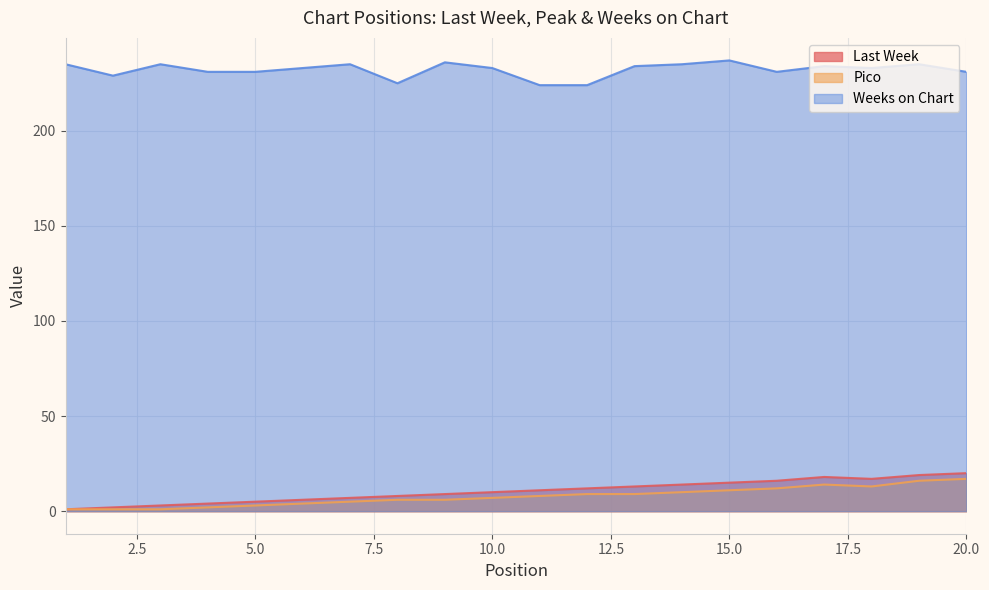

Which category has the lowest value in the Last Week series?

1